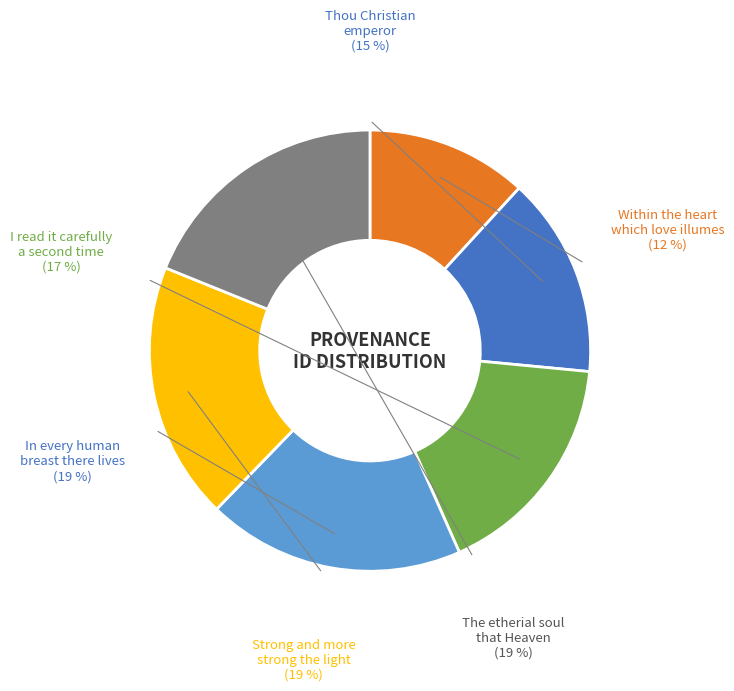

Count the number of slices in the pie.

6